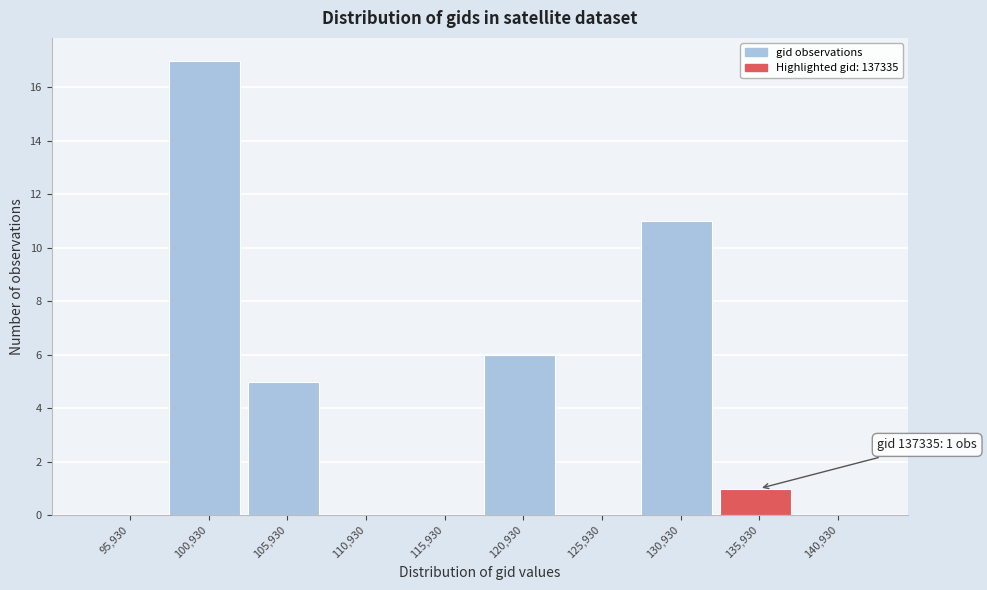

Reading left to right, extract all data points from this chart.

95,930=0	100,930=17	105,930=5	110,930=0	115,930=0	120,930=6	125,930=0	130,930=11	135,930=1	140,930=0